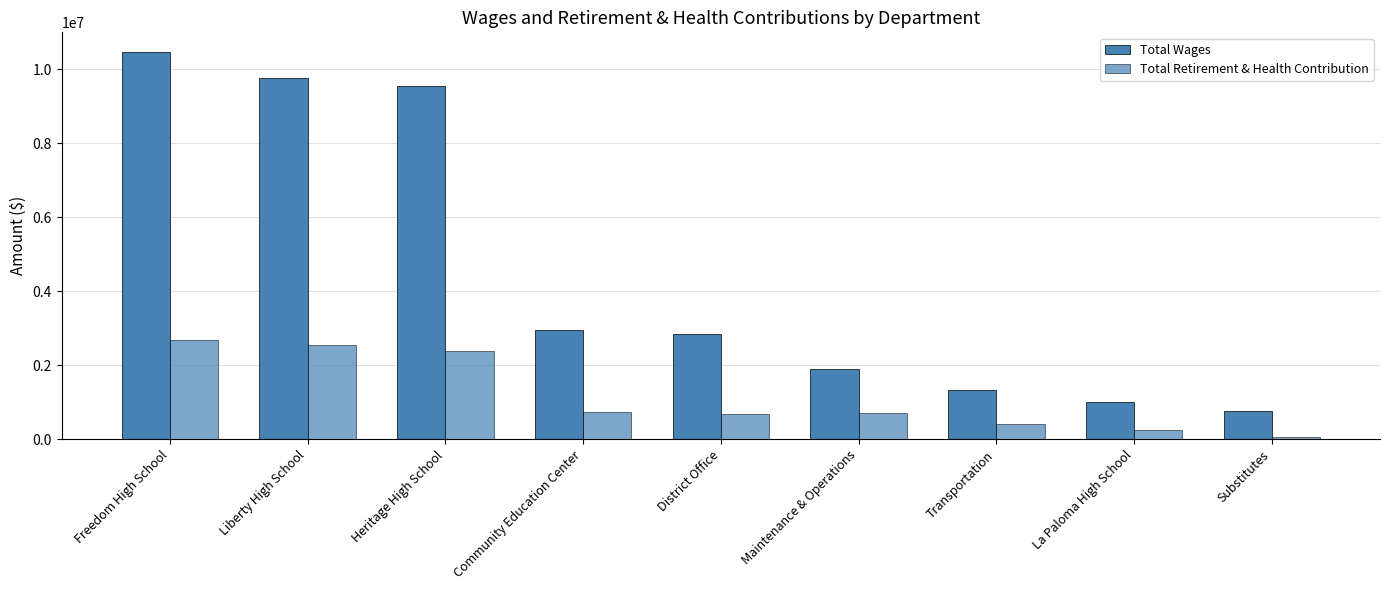

At which category is the sum across all series the highest?

Freedom High School